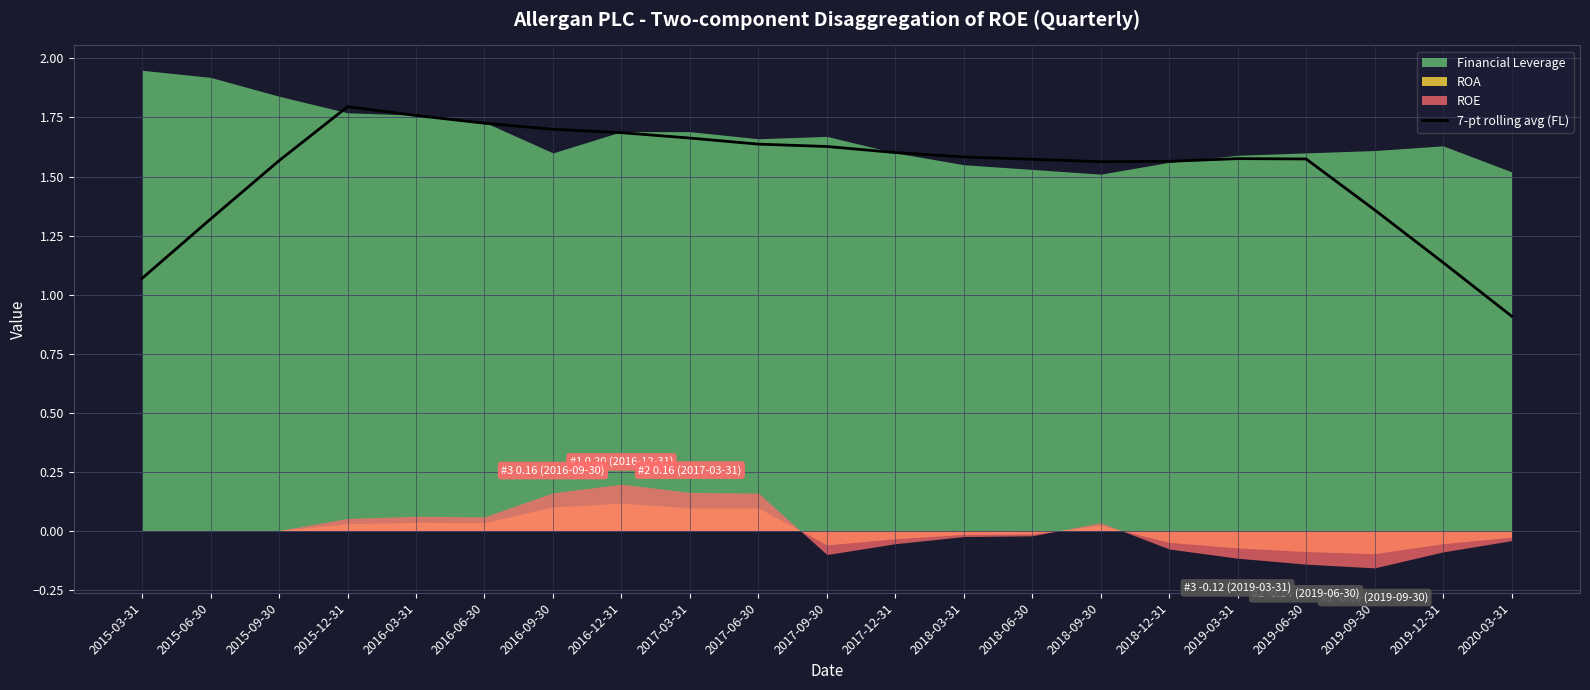

Approximately how many times larger is the value at 2017-12-31 compared to 2019-09-30?

1.2